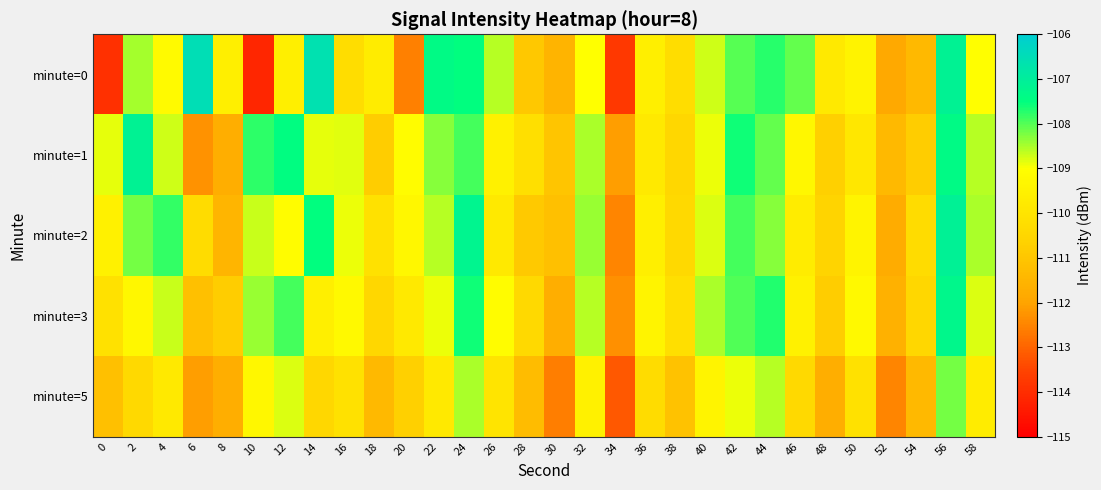

Count the number of data series in this chart.

5